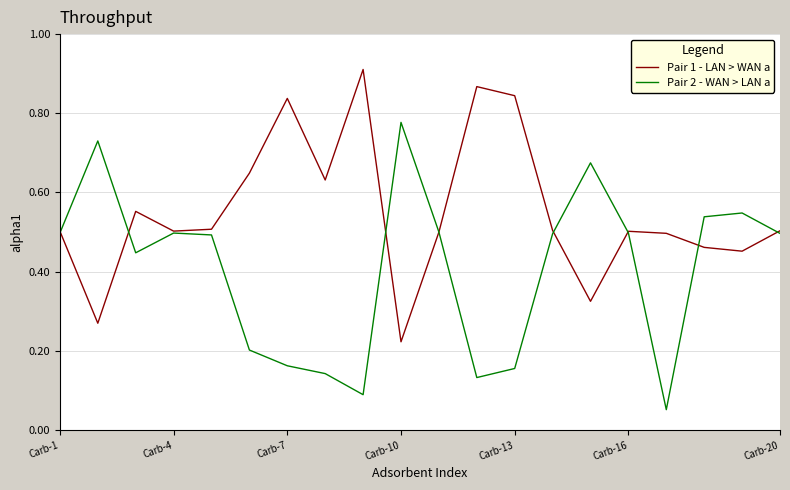

Rank the series by their maximum value, from highest to lowest.

Pair 1 - LAN > WAN a, Pair 2 - WAN > LAN a